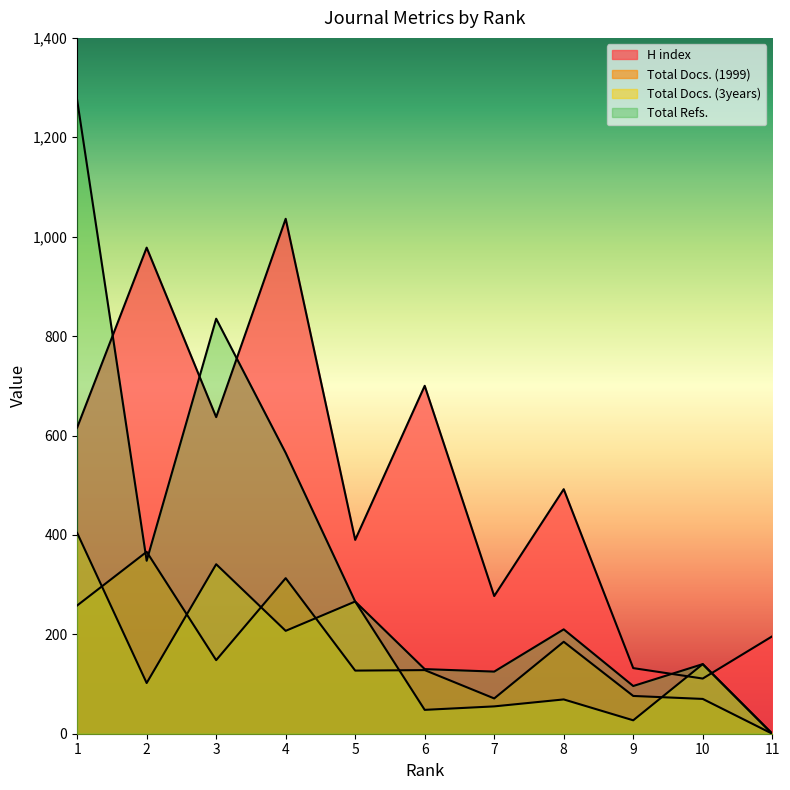

What is the difference between the Total Docs. (3years) values at 9 and 4?

180